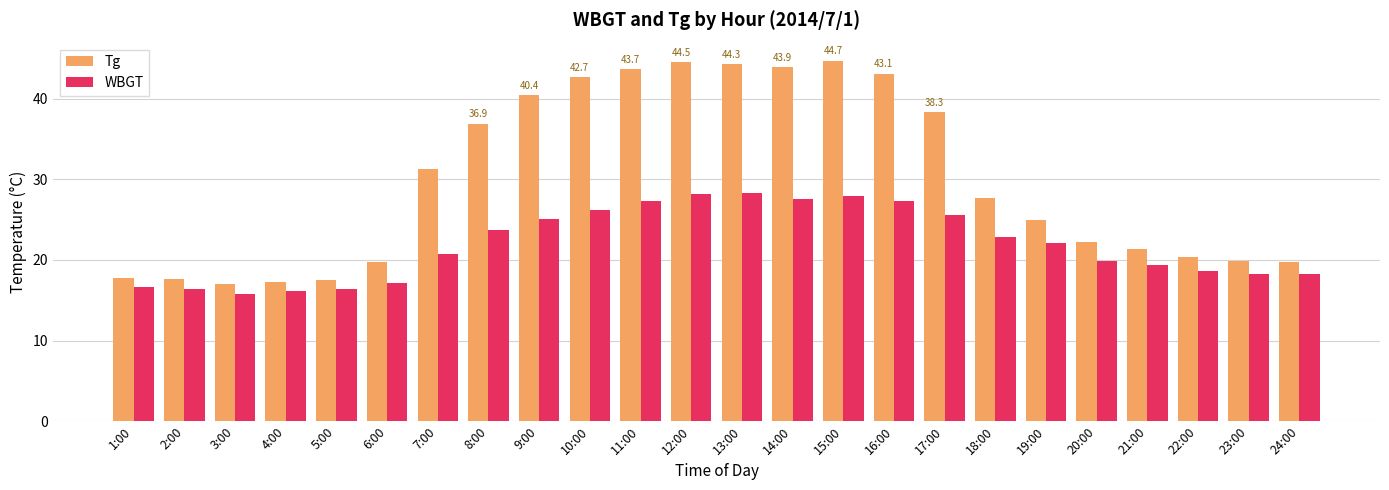

Where is Tg nearest to the value 30?

7:00